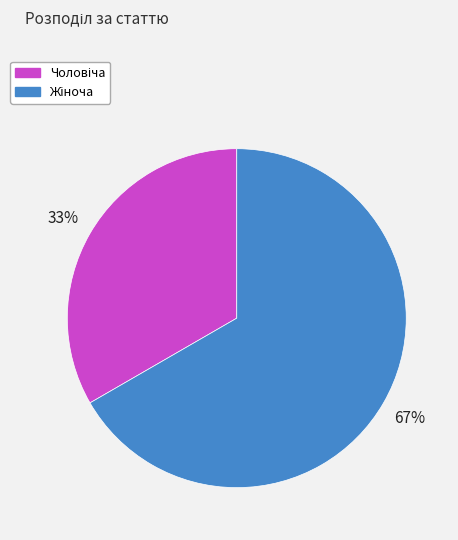

Is there a majority slice in this chart?

Yes